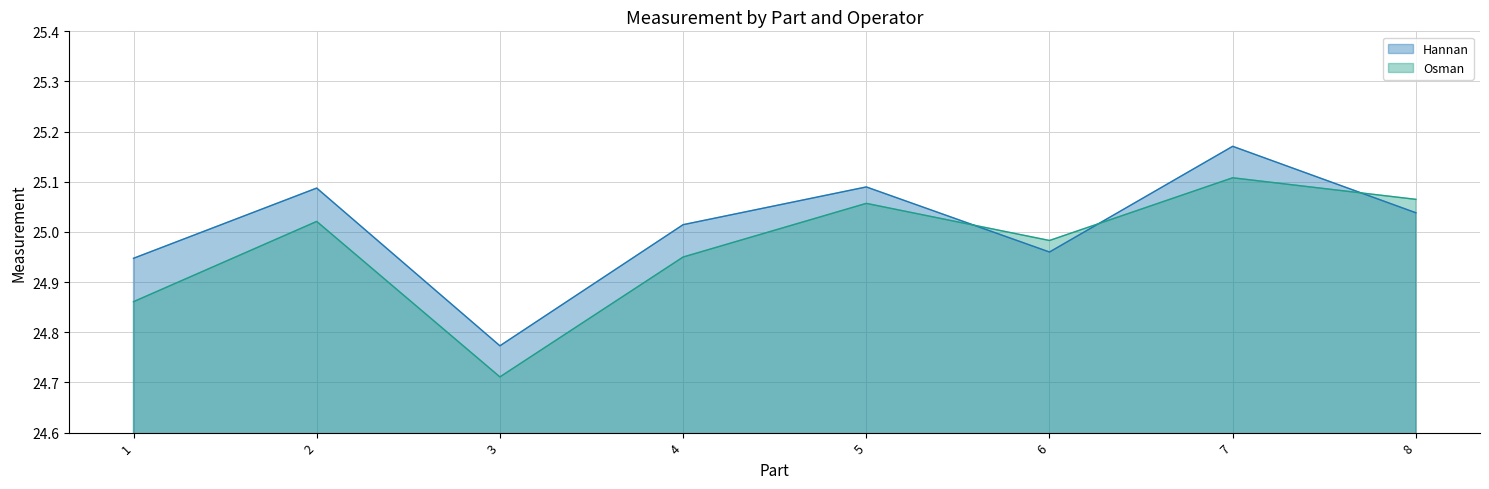

Where is Hannan nearest to the value 24?

3